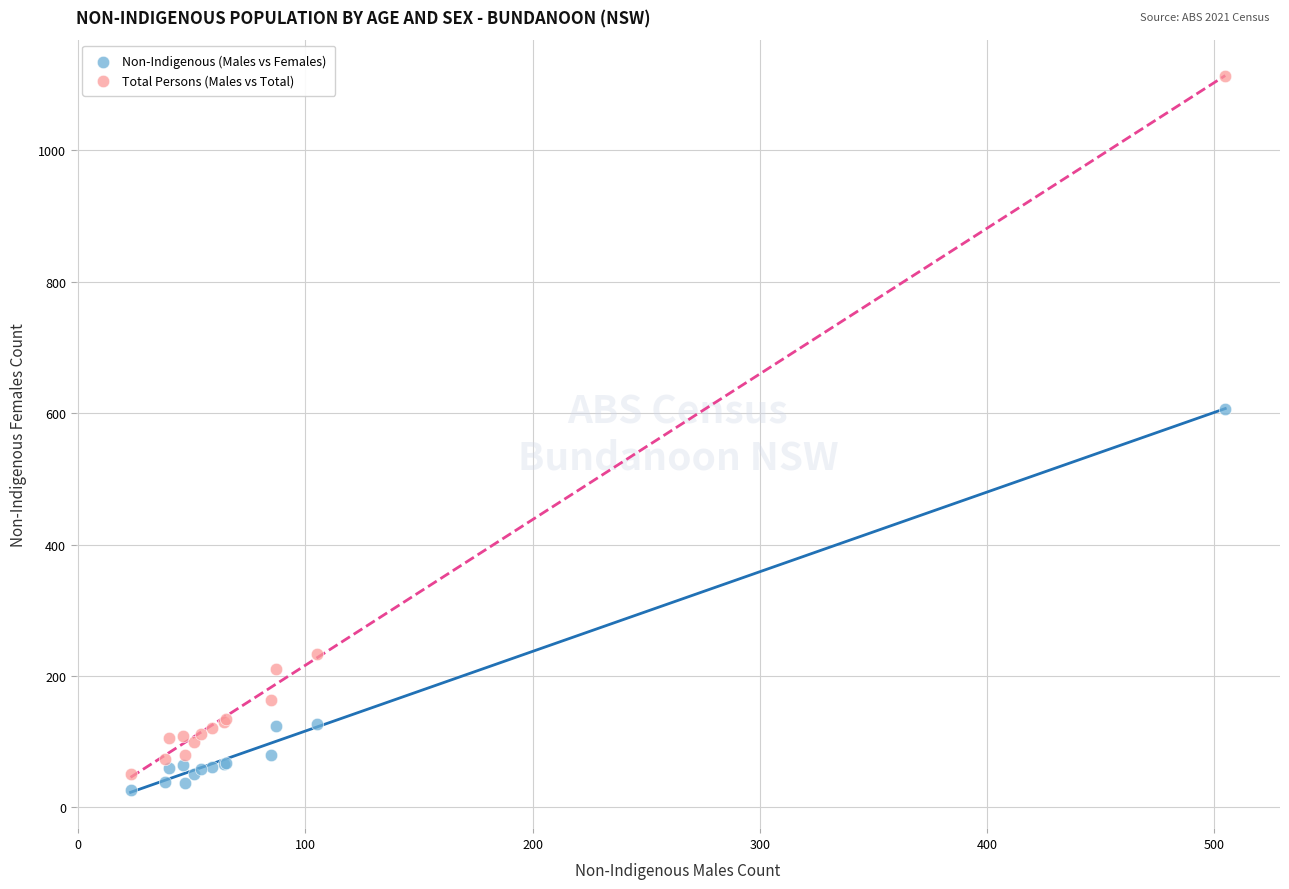

What are all the series names shown in the legend?

Non-Indigenous (Males vs Females), Total Persons (Males vs Total)